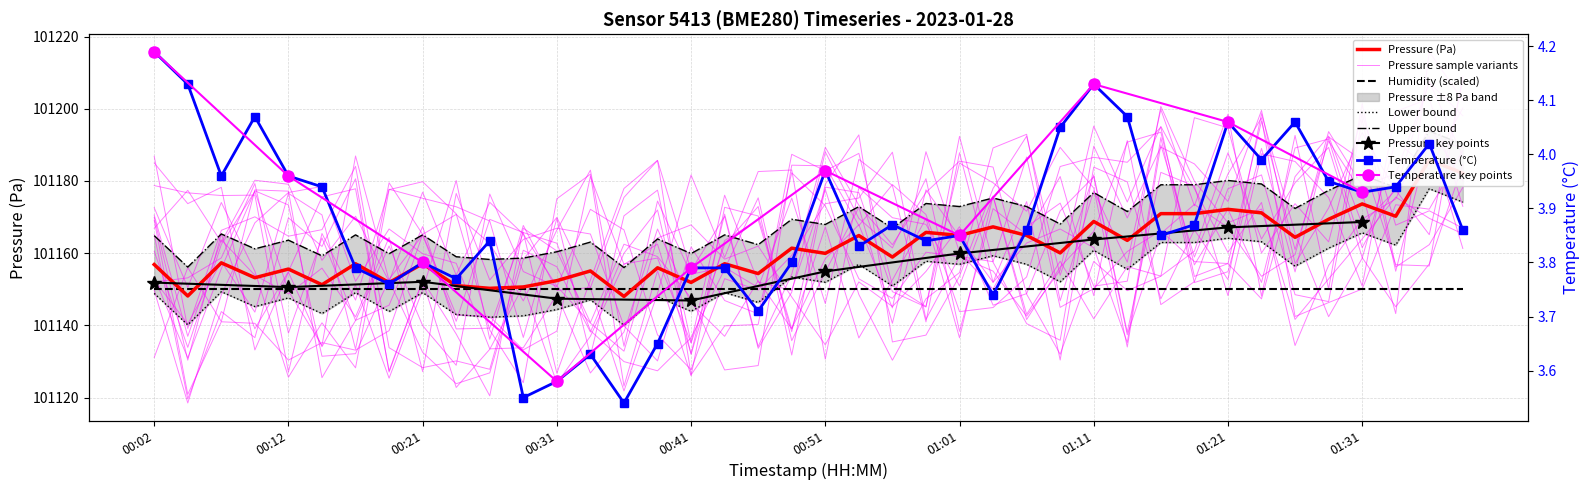

Which category has the lowest value across all series?

00:36